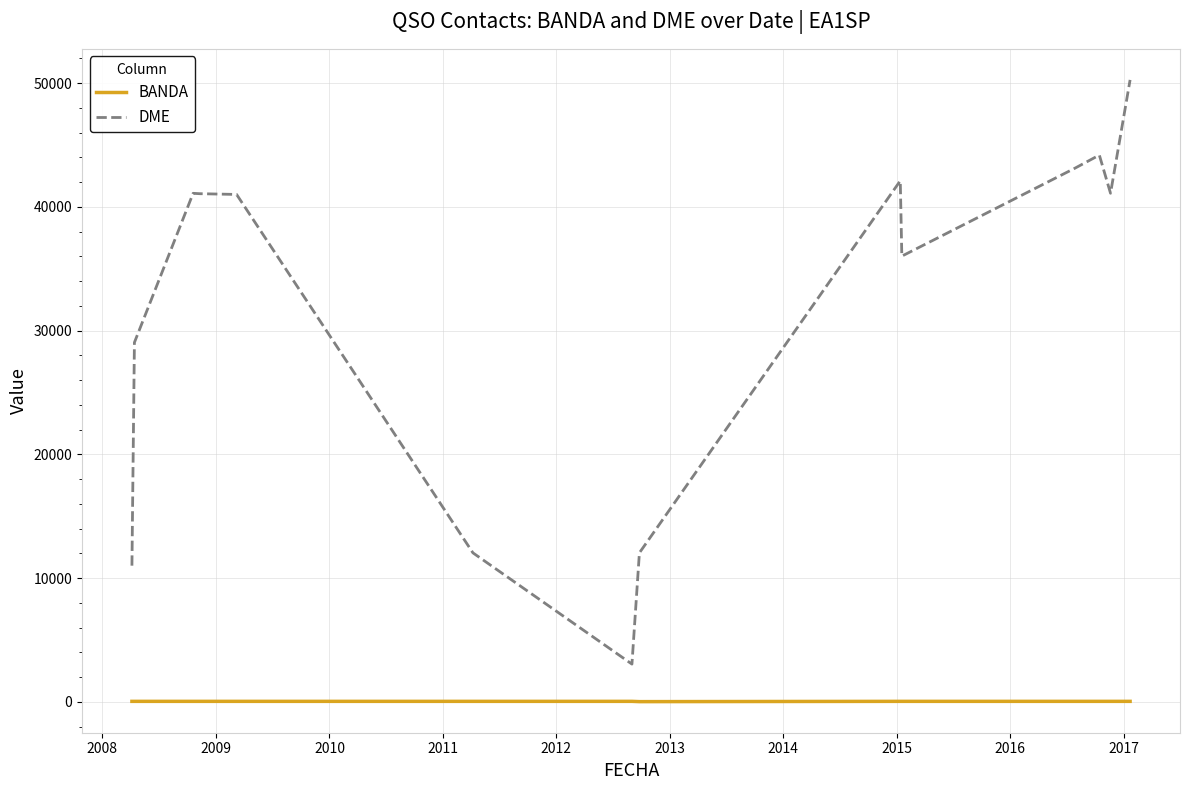

List the series in order of their overall mean, lowest first.

BANDA, DME